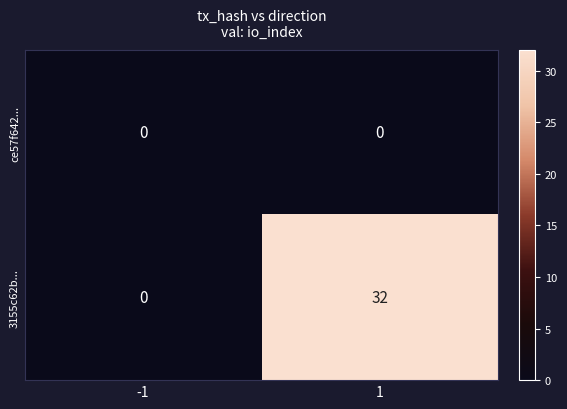

What is the spread (max minus min) of values at 1?

32